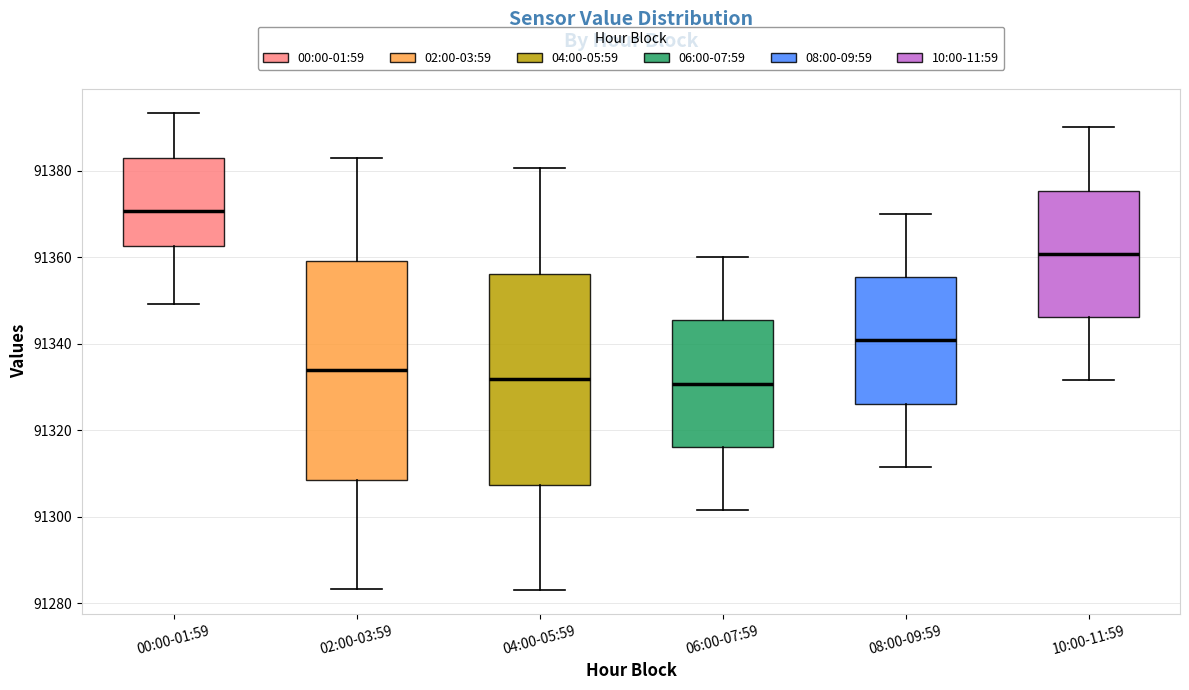

Reading left to right, read every box against the y-axis: the position of its median line, the range the box covers, and the ends of its whiskers. The values are not printed on the chart, so give them approximately, as read against the axis.

00:00-01:59: median 91370, box 91362 to 91382, whiskers 91350 to 91394
02:00-03:59: median 91334, box 91308 to 91360, whiskers 91284 to 91384
04:00-05:59: median 91332, box 91308 to 91356, whiskers 91284 to 91380
06:00-07:59: median 91330, box 91316 to 91346, whiskers 91302 to 91360
08:00-09:59: median 91340, box 91326 to 91356, whiskers 91312 to 91370
10:00-11:59: median 91360, box 91346 to 91376, whiskers 91332 to 91390